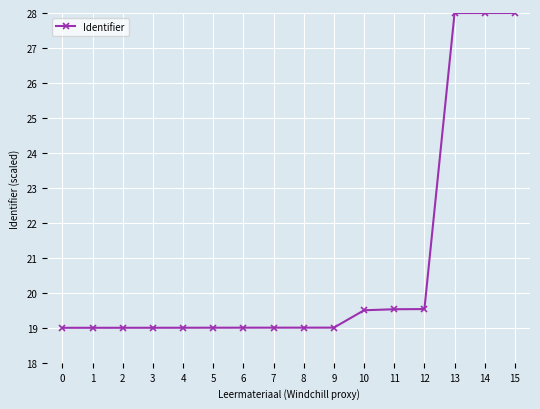

True or false: the data shows 31.2 at 5.

False